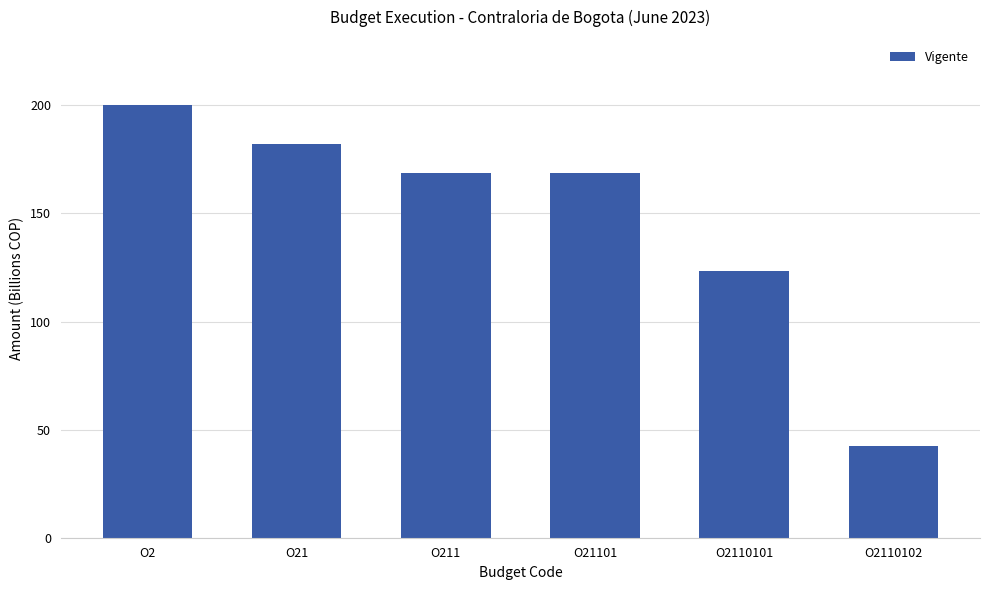

Reading left to right, transcribe all the data shown in this chart.

O2=200.3	O21=182.1	O211=168.9	O21101=168.9	O2110101=123.5	O2110102=42.6